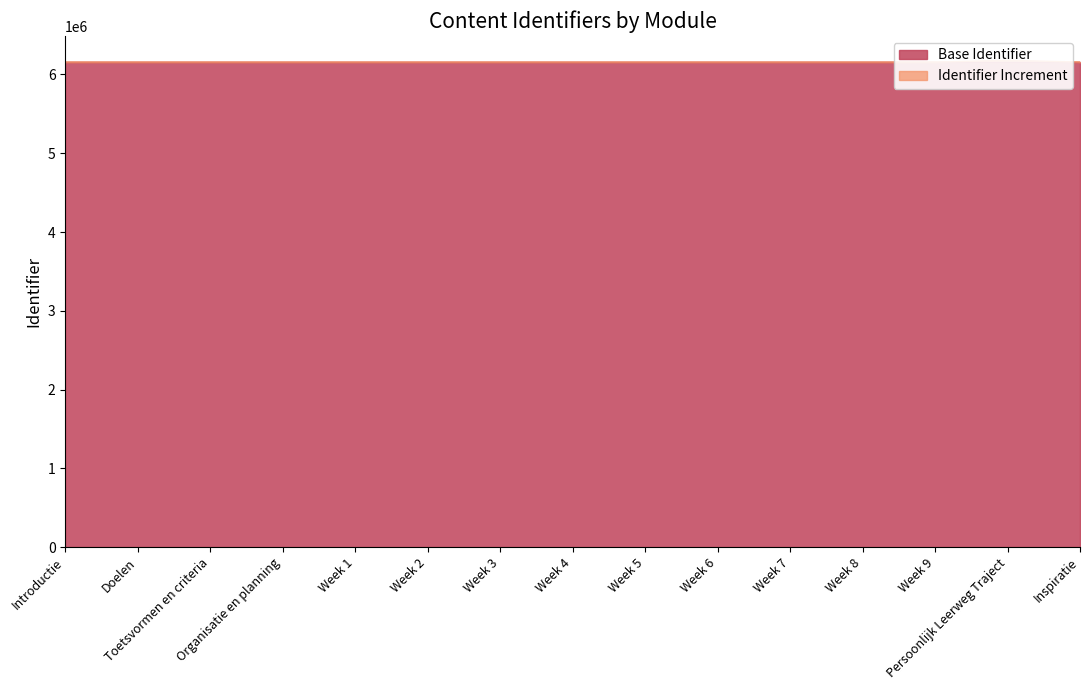

Approximately how many times larger is the value at Week 5 compared to Inspiratie?

1.0